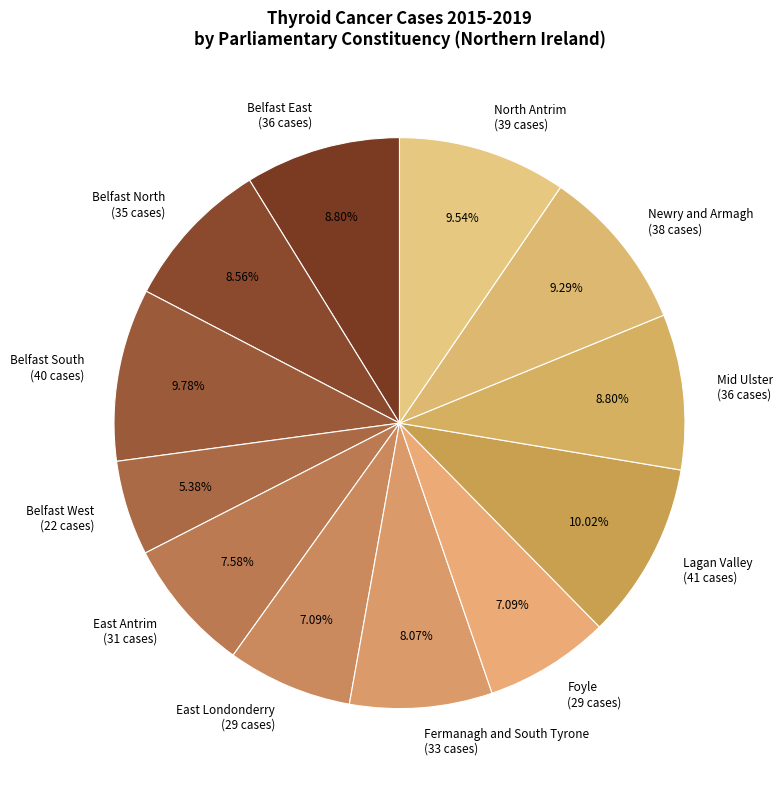

Is the sum of Belfast East and East Antrim greater than half?

No